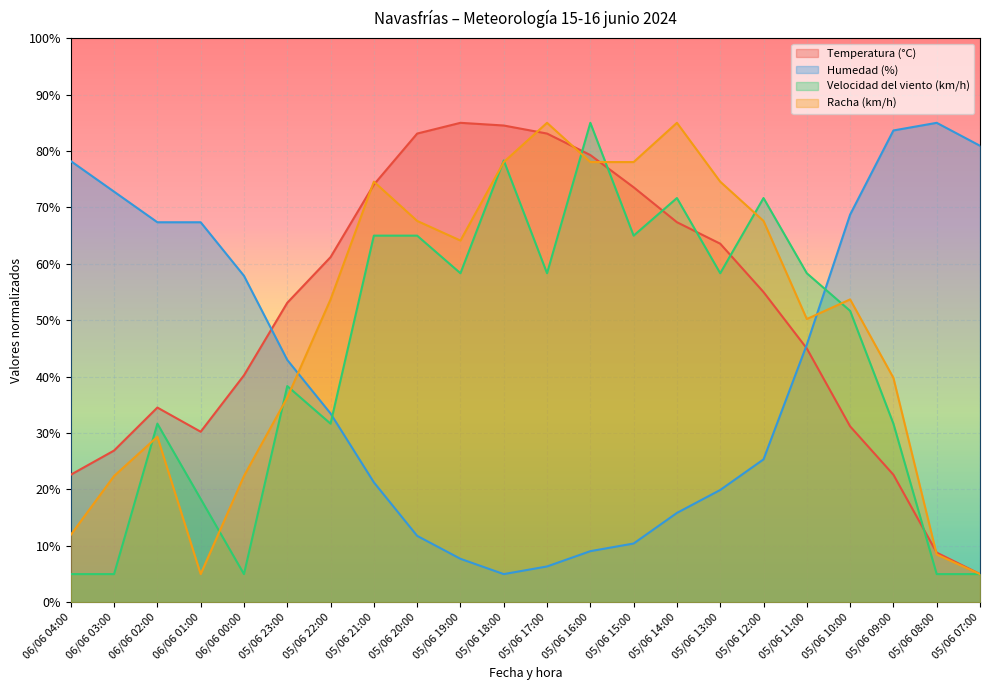

Is the value of Racha (km/h) at 05/06 07:00 greater than the value of Temperatura (°C) at 05/06 08:00?

No